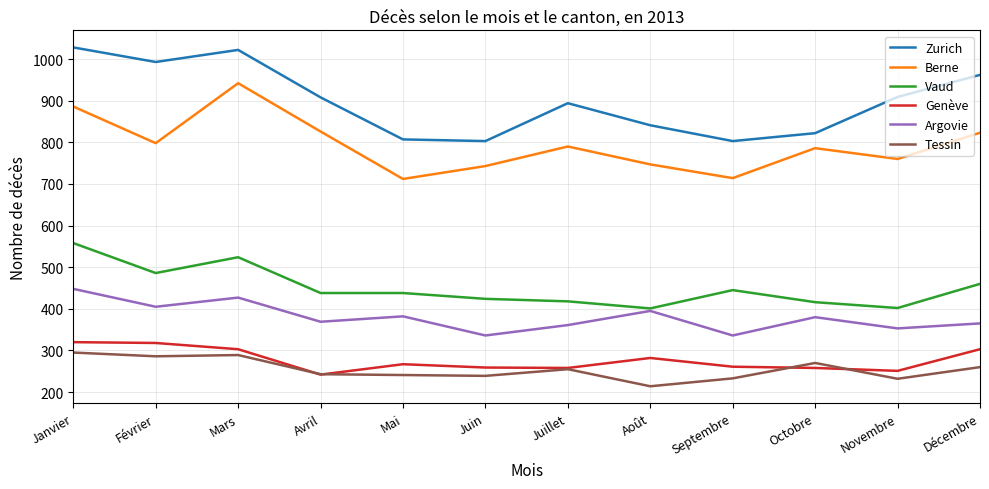

Which category has the lowest value across all series?

Août